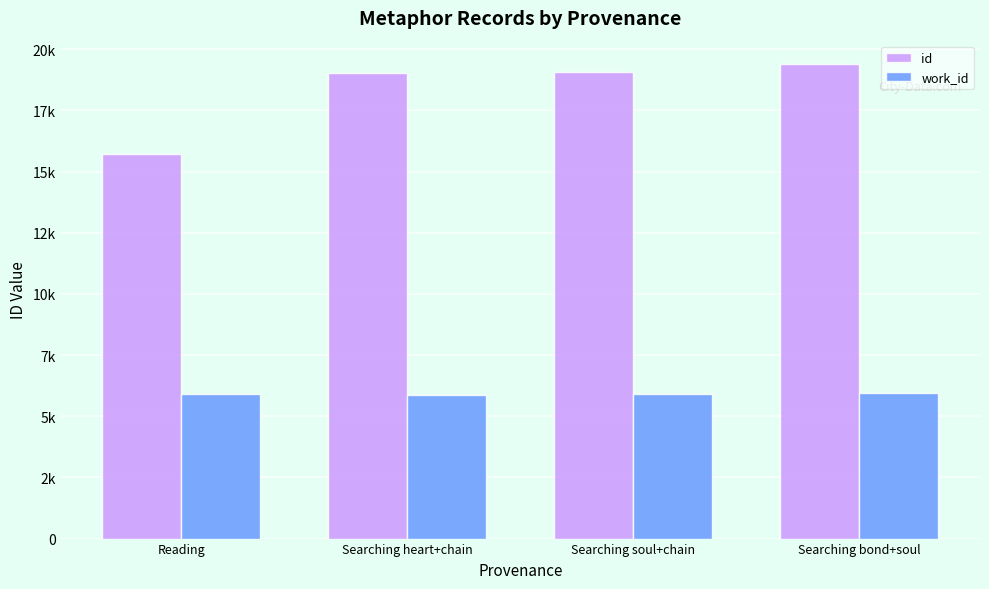

List the series in order of their peak value, highest first.

id, work_id